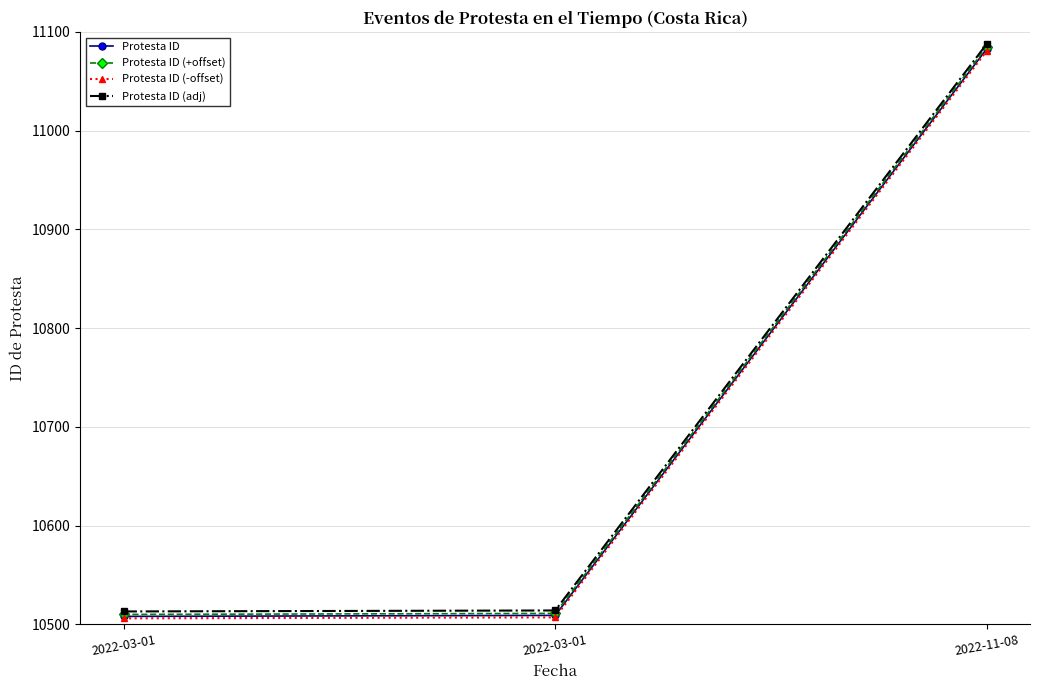

Is it true that Protesta ID (-offset) equals 10507 at 2022-03-01?

True